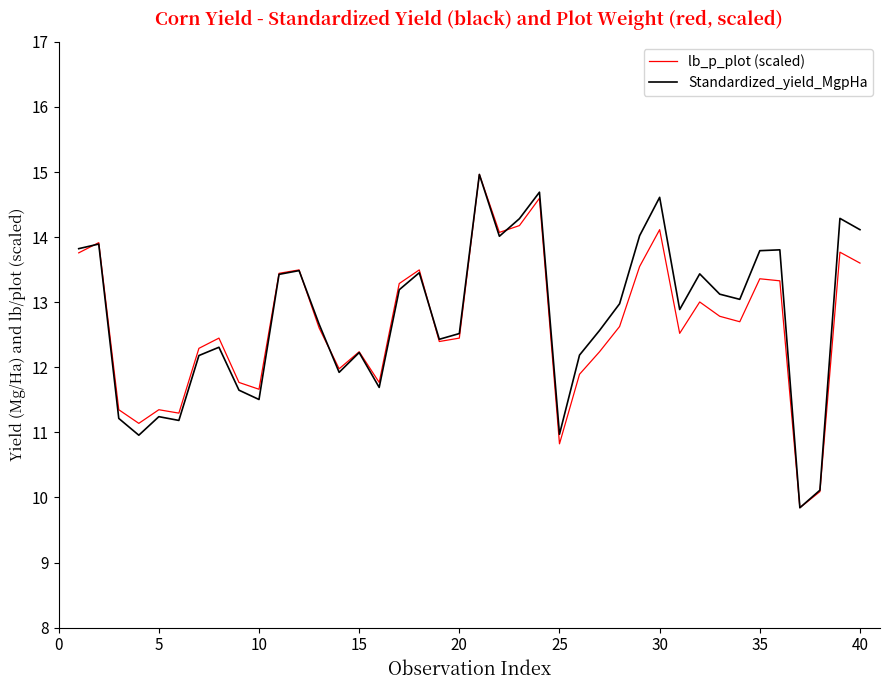

What is the minimum value for lb_p_plot (scaled)?

9.8